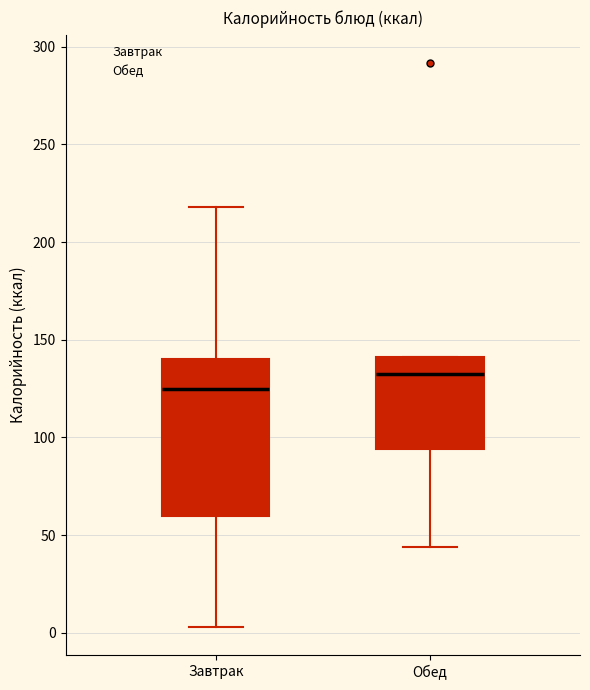

Where is the upper edge of the box for Обед on the y-axis? The values are not printed on the chart, so give them approximately, as read against the axis.

140